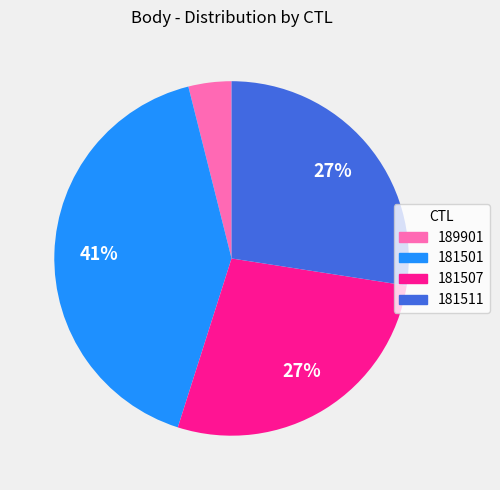

To the nearest percent, what is the difference between the largest and smallest slice percentages?

37%